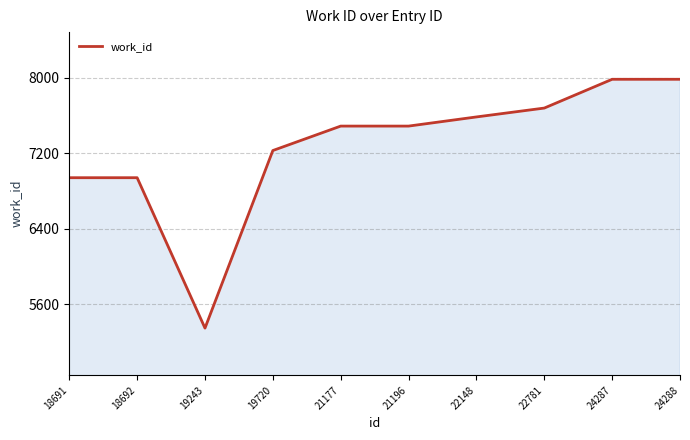

At which category does the chart reach its minimum across all series?

19243